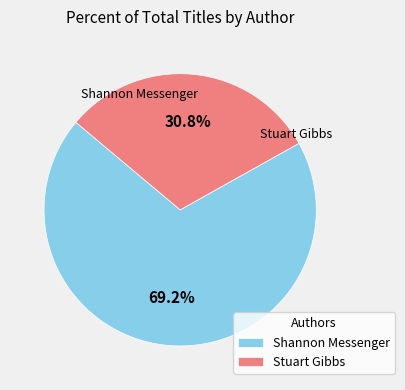

Do Stuart Gibbs and Shannon Messenger together represent more than half of the pie?

Yes